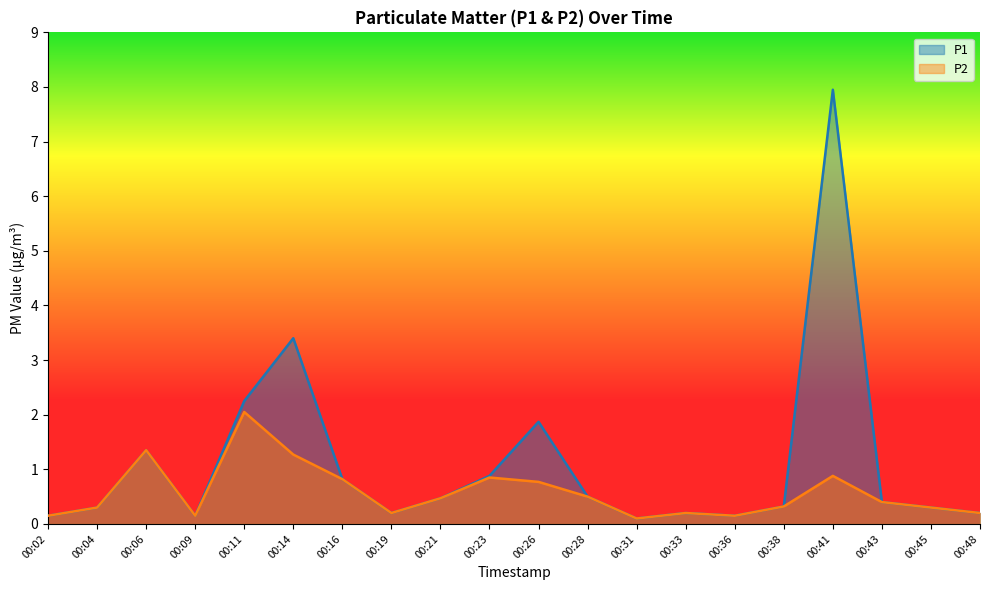

Between 00:31 and 00:14, which is larger?

00:14